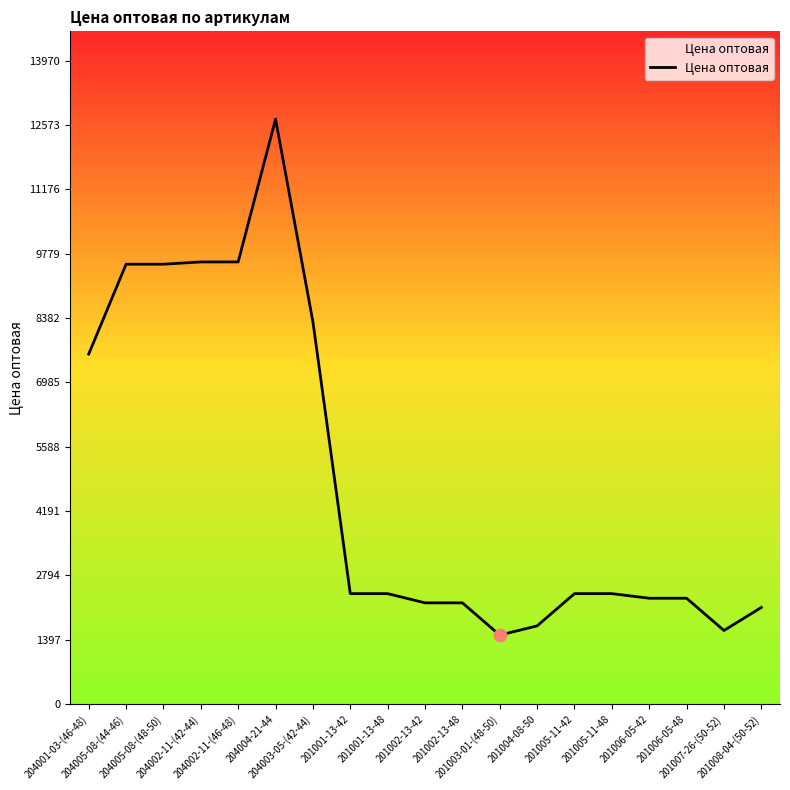

Approximately how many times larger is the value at 204004-21-44 compared to 204001-03-(46-48)?

1.7